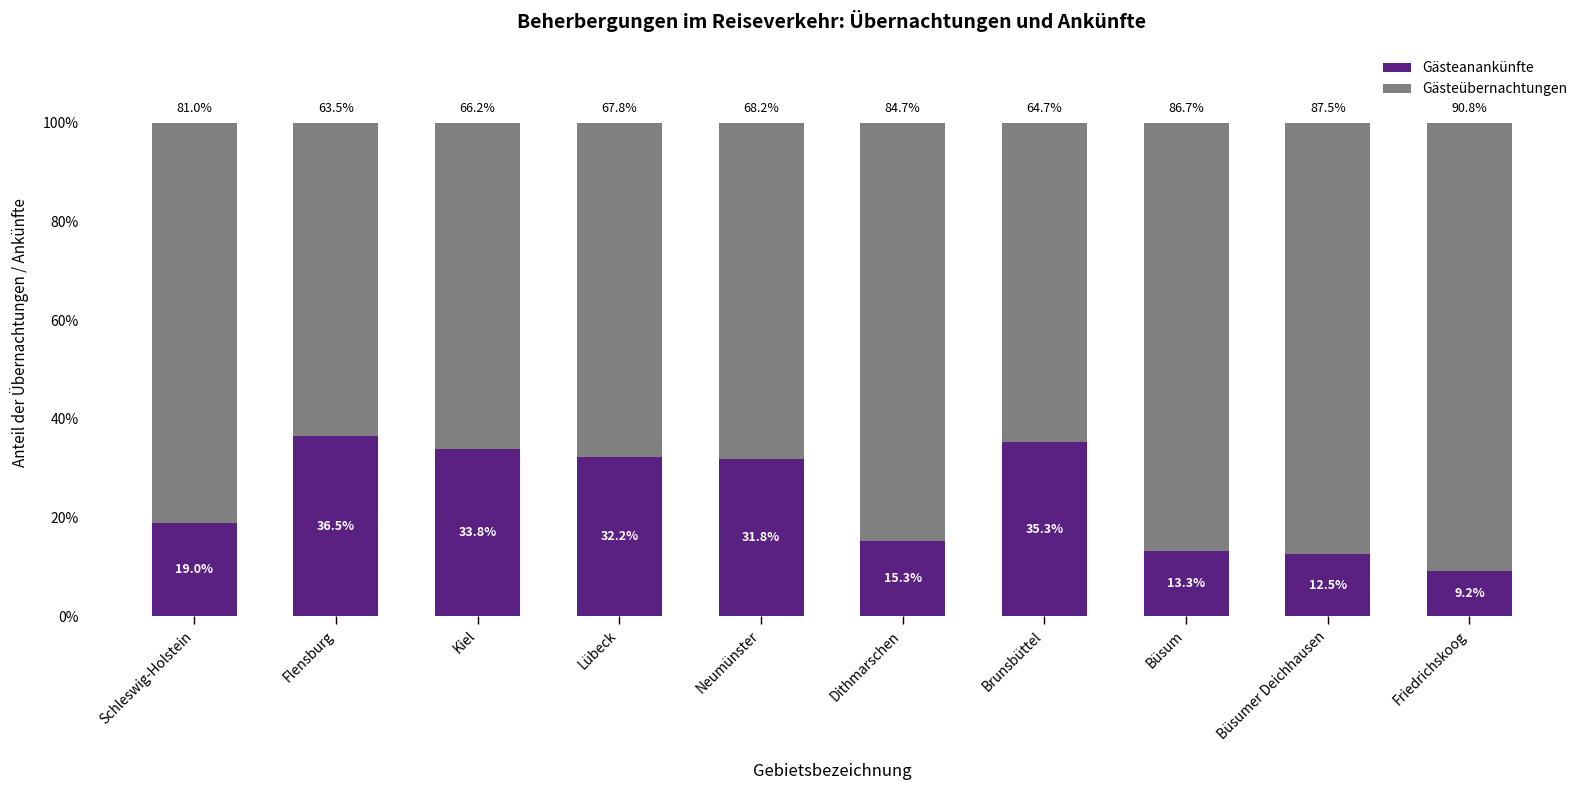

What is the sum of the Gästeanankünfte values at Büsumer Deichhausen and Neumünster?

44.3